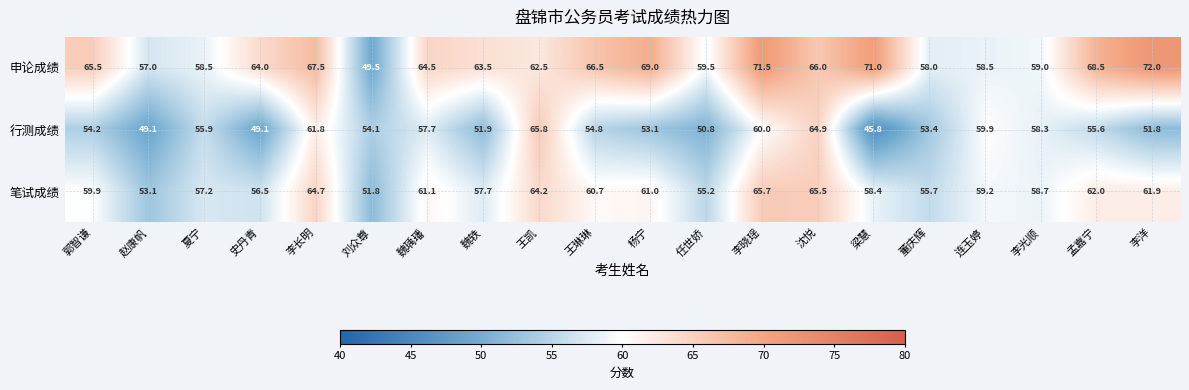

What is the difference between the maximum and minimum values in the 申论成绩 series?

22.5